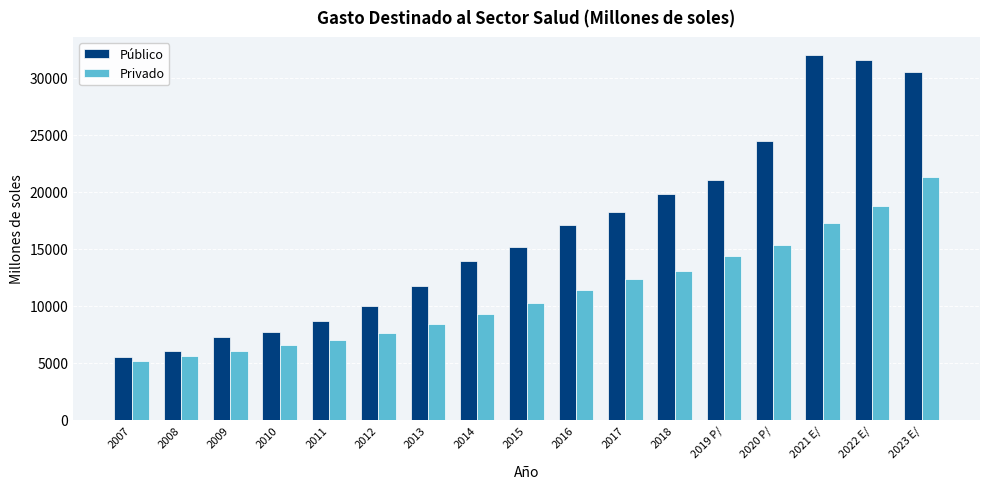

At 2023 E/, list the series in order from smallest to largest.

Privado, Público